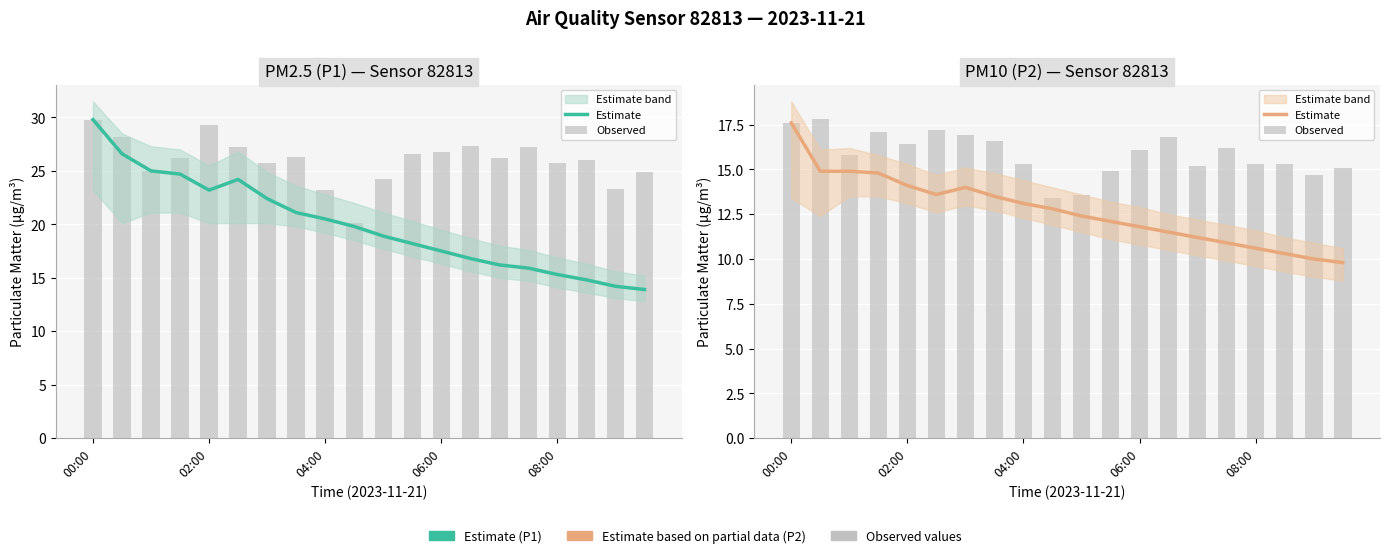

How many bars are there in total?

40